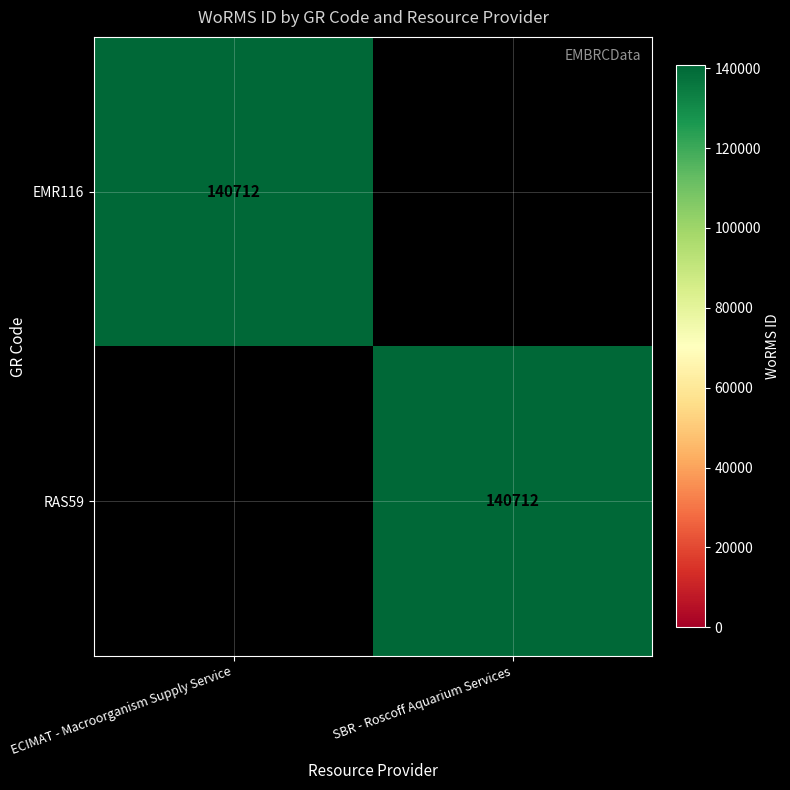

Is it true that EMR116 equals 140712 at ECIMAT - Macroorganism Supply Service?

True